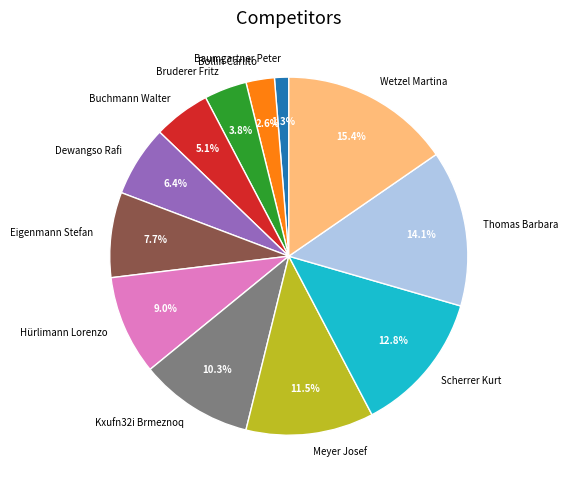

Which slice is the smallest?

Baumgartner Peter